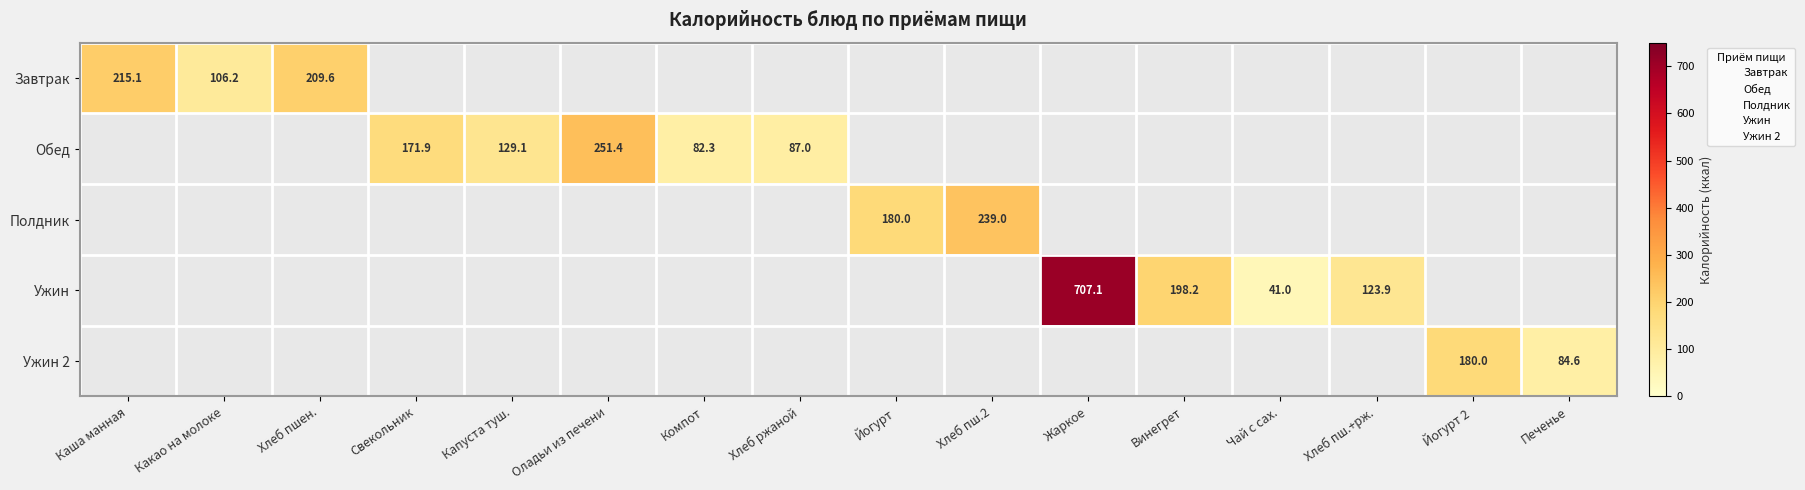

How many data points does each series have?

16